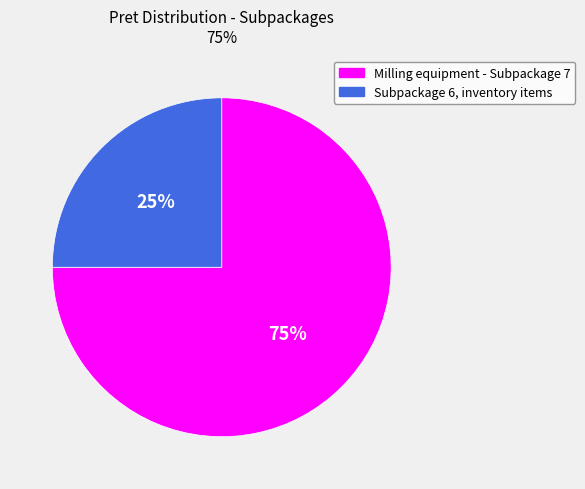

What is the smallest slice in the pie chart?

Subpackage 6, inventory items